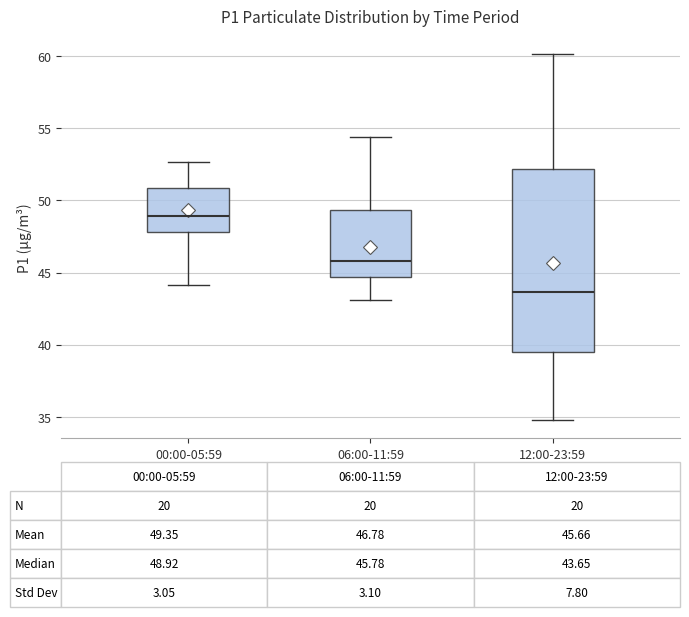

Which box's median line is the lowest?

12:00-23:59